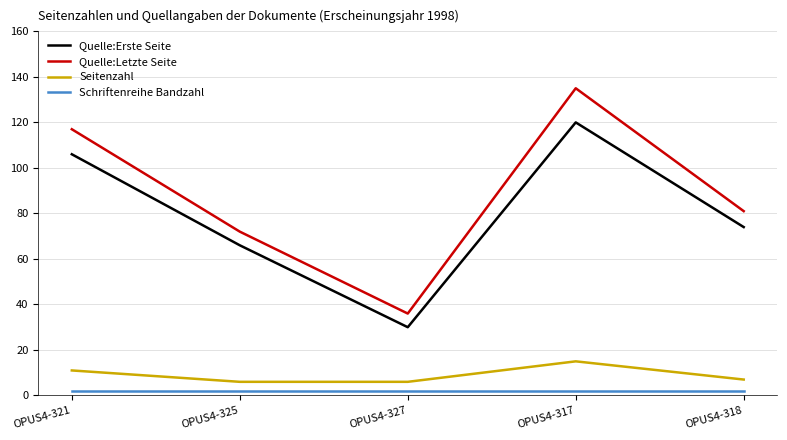

What is the minimum value for Seitenzahl?

6